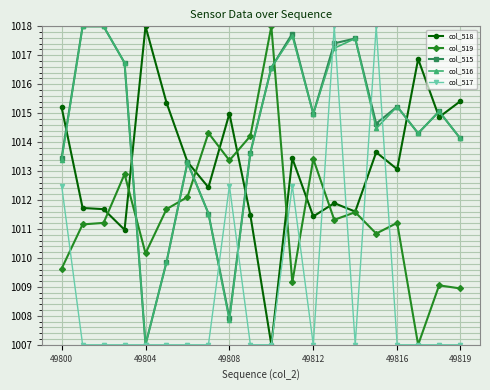

What is the minimum value for col_519?

1007.0